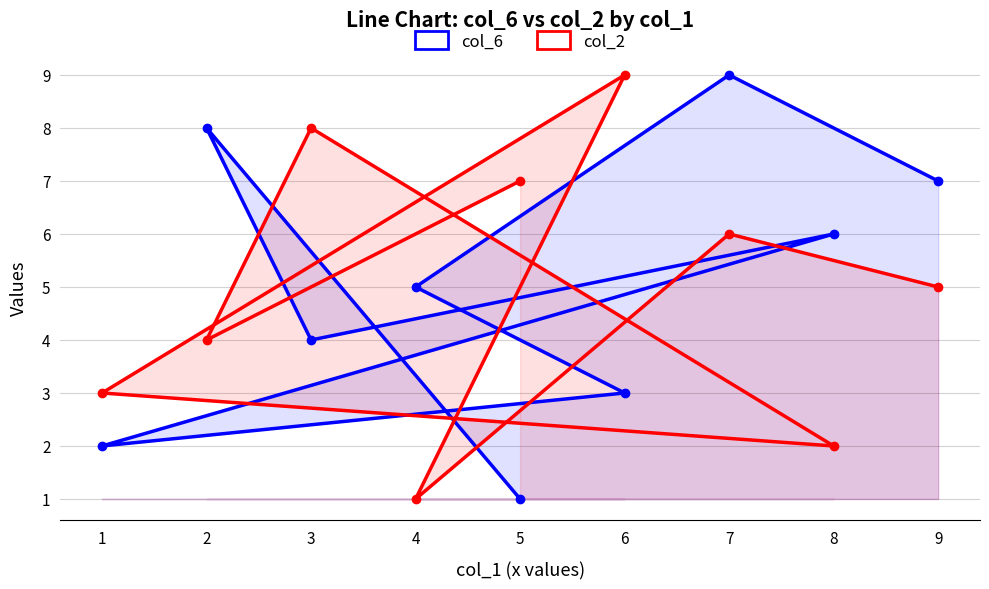

True or false: col_2 and col_6 intersect in this chart.

True